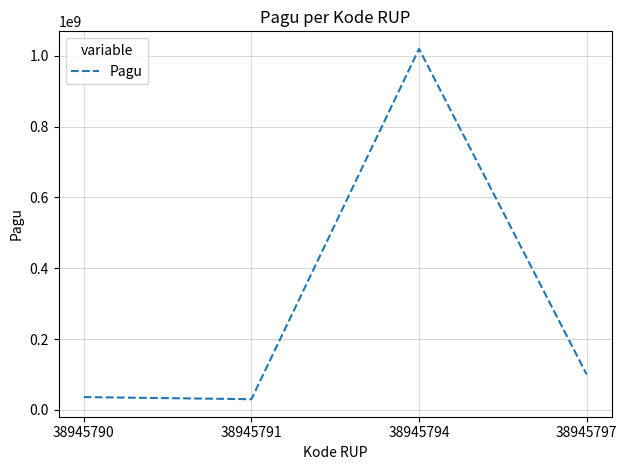

Where is the first local maximum?

38945794